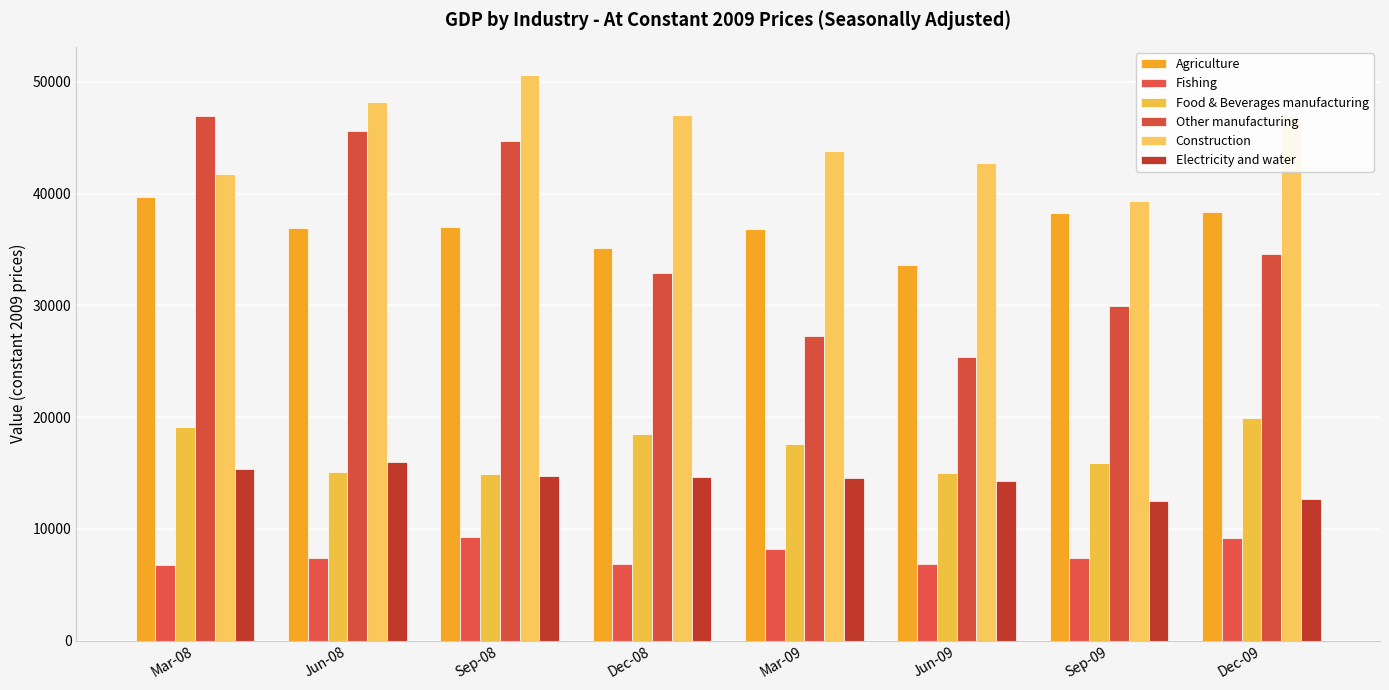

At how many categories does at least one series exceed 47160?

2